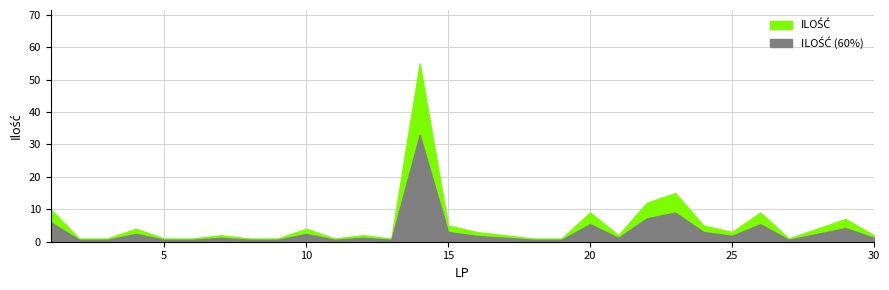

Which series has the largest range (max minus min)?

ILOŚĆ